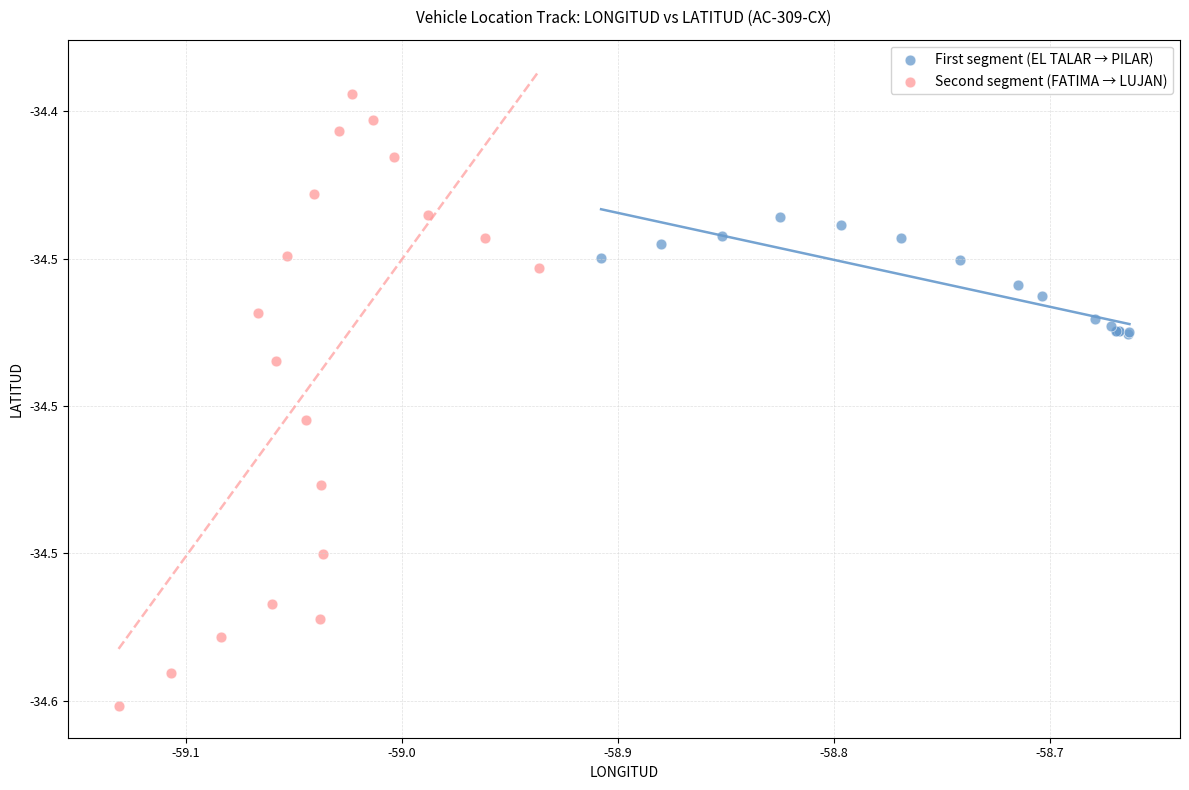

What are all the series names shown in the legend?

First segment (EL TALAR → PILAR), Second segment (FATIMA → LUJAN)